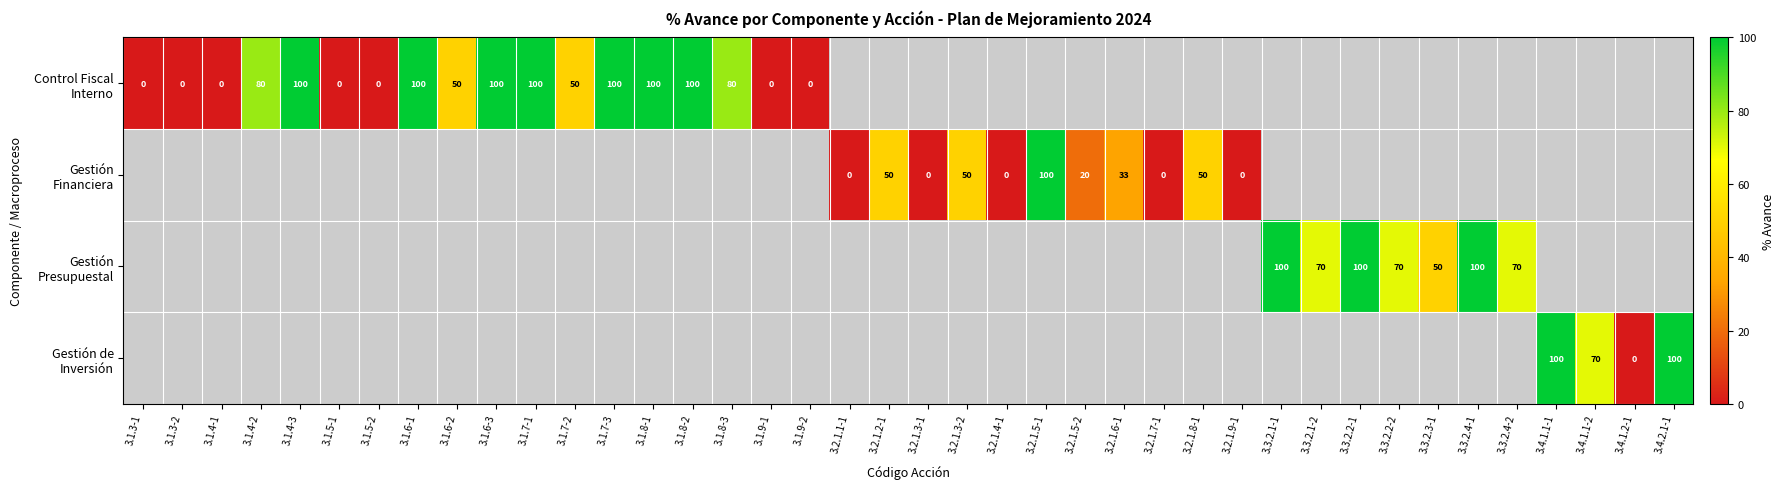

At which category is the sum across all series the highest?

3.1.4-3